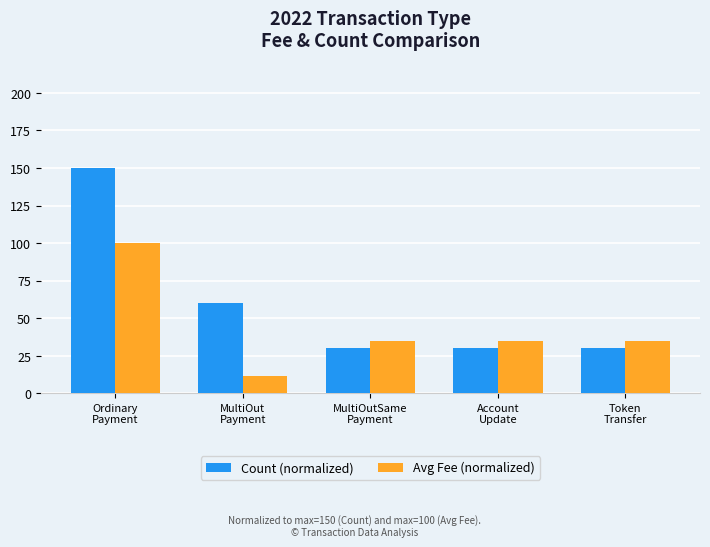

What position from the right is MultiOut
Payment?

4